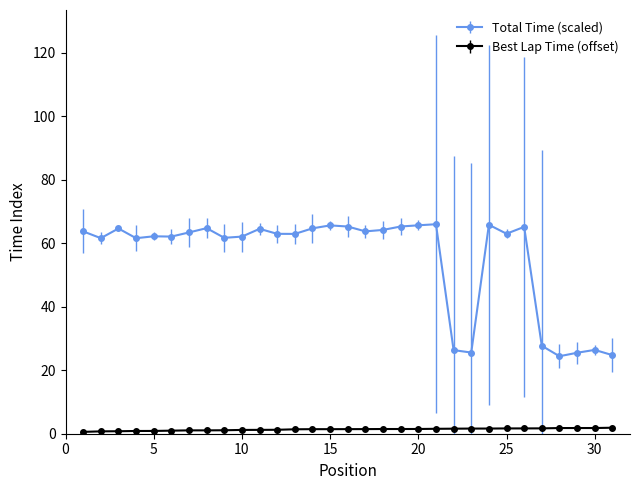

Rank the series by their maximum value, from highest to lowest.

Total Time (scaled), Best Lap Time (offset)